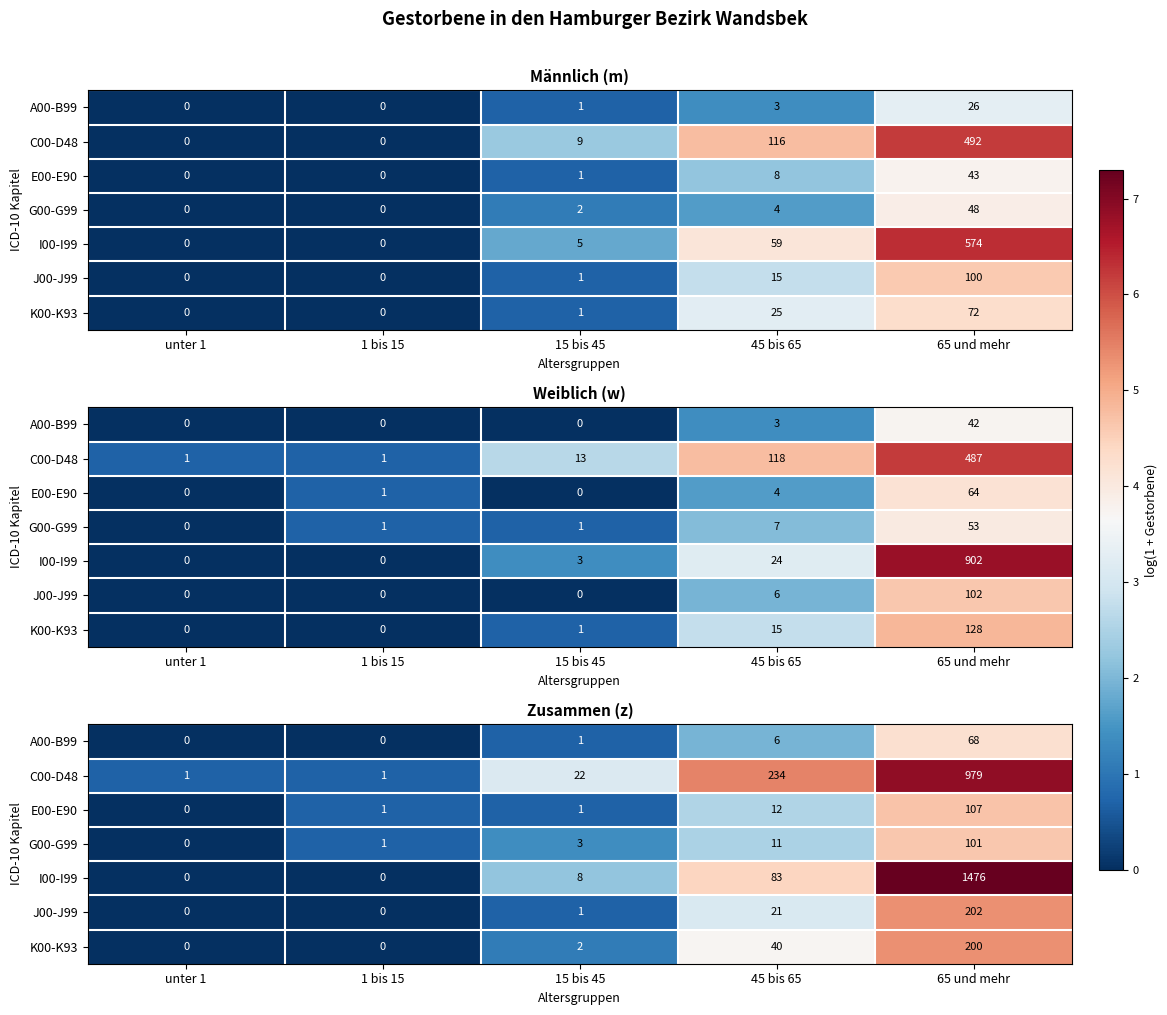

How many categories are shown in the chart?

5